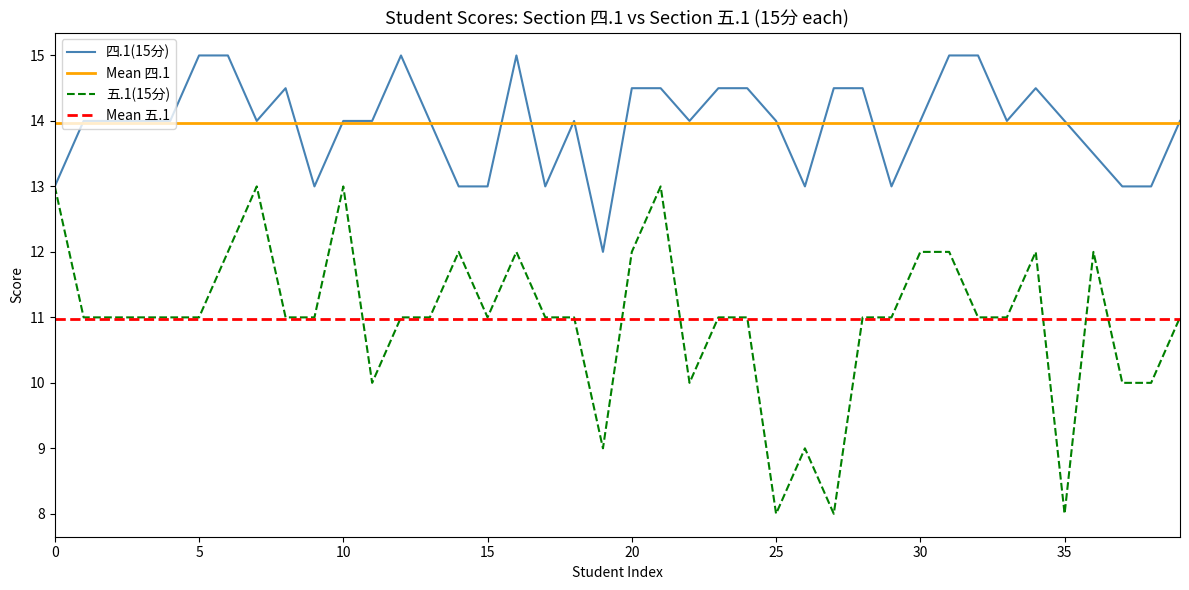

What is the minimum value for 五.1(15分)?

8.0